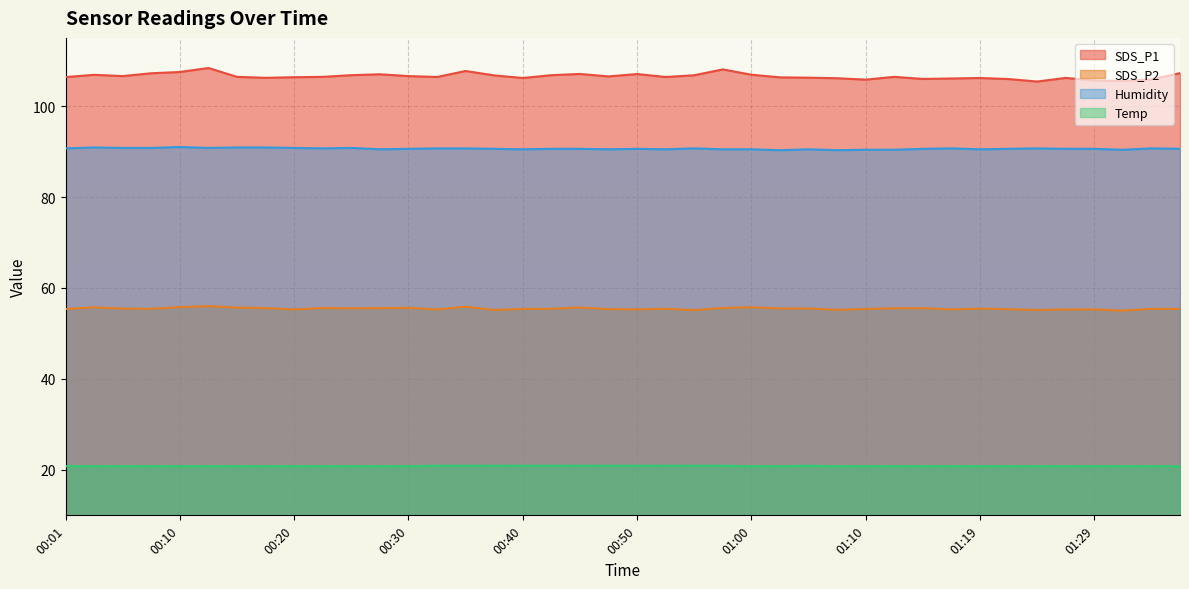

Where is the first local maximum for Humidity?

00:03